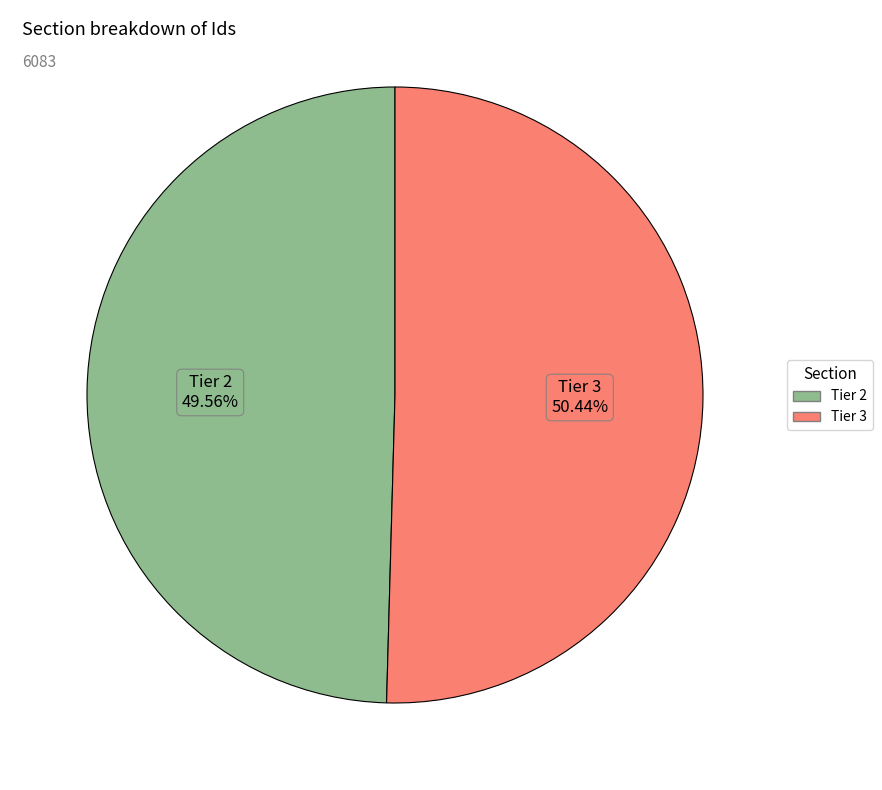

Count the number of slices in the pie.

2